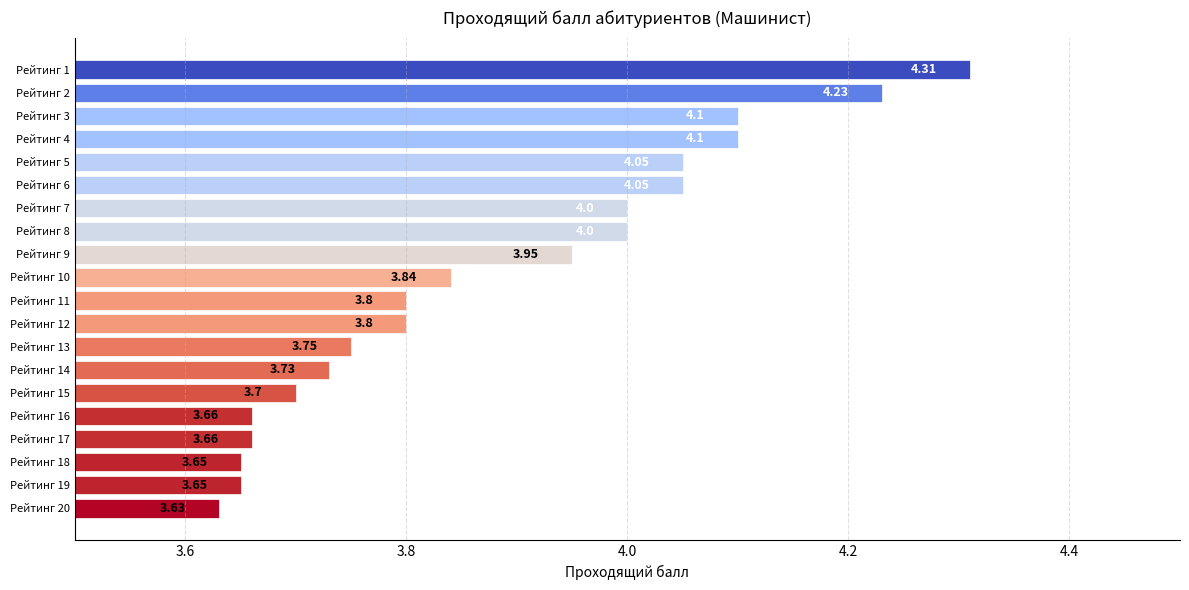

What is the sum of all values?

77.7